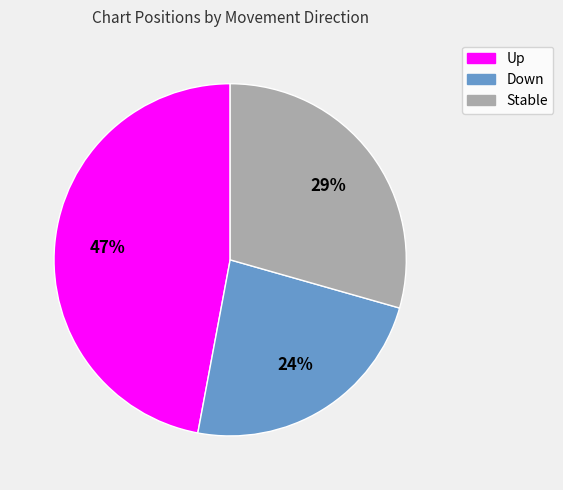

Is there any slice that represents more than half of the pie?

No